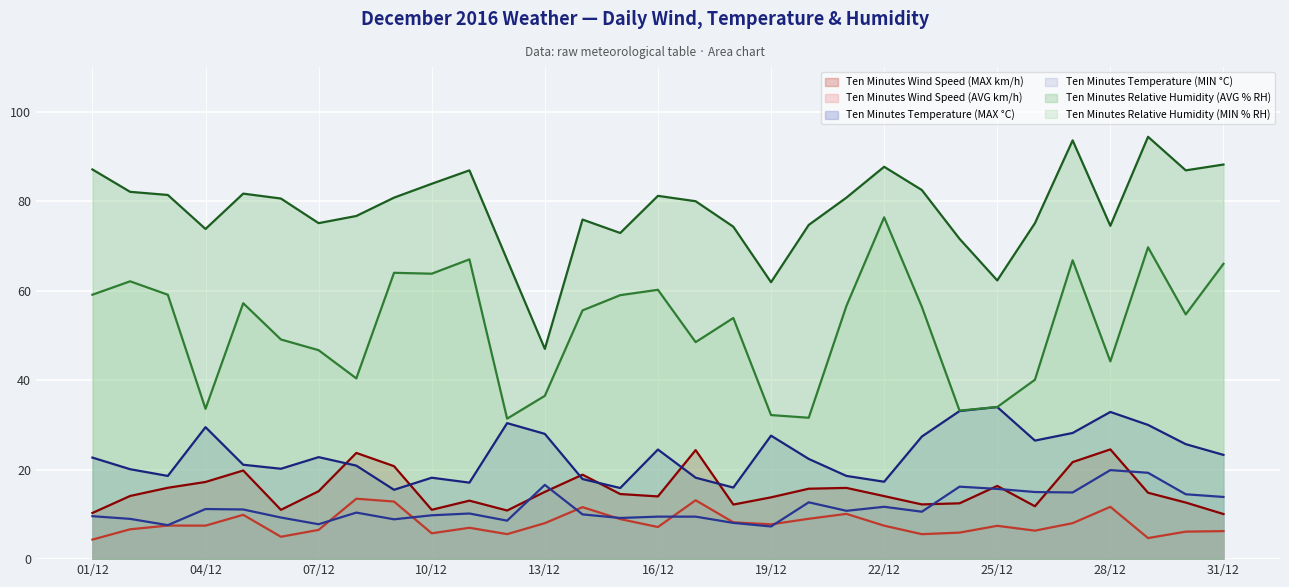

Which category has the lowest value across all series?

01/12